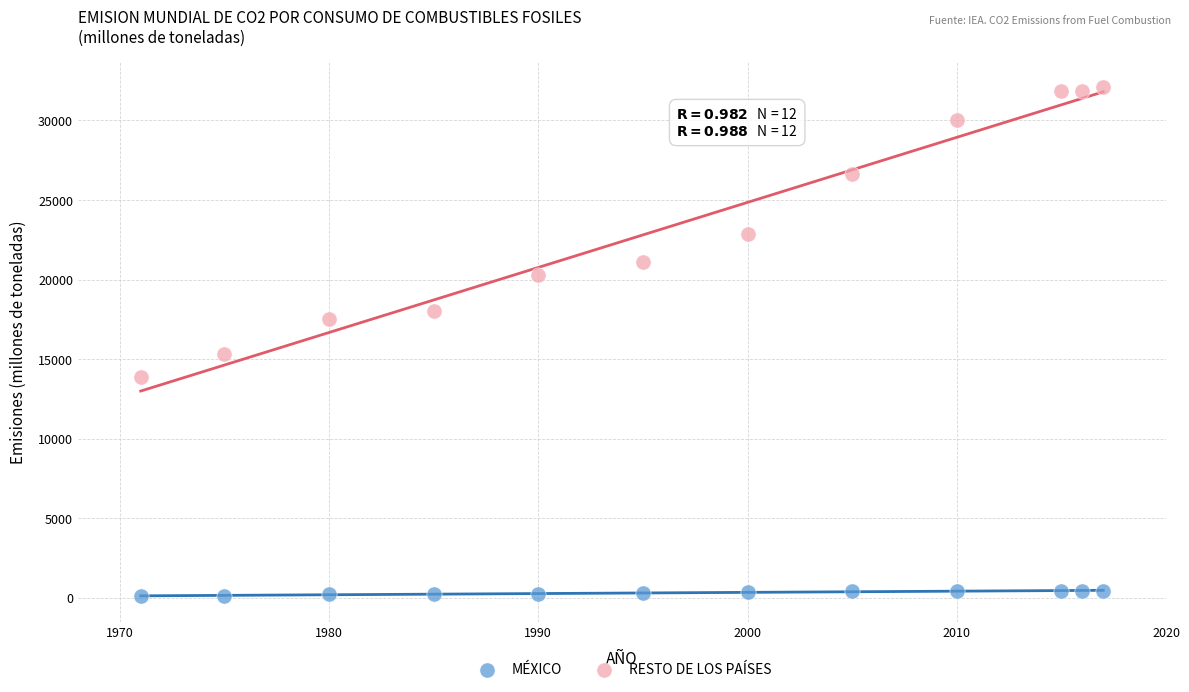

Which series reaches the maximum Y coordinate?

RESTO DE LOS PAÍSES